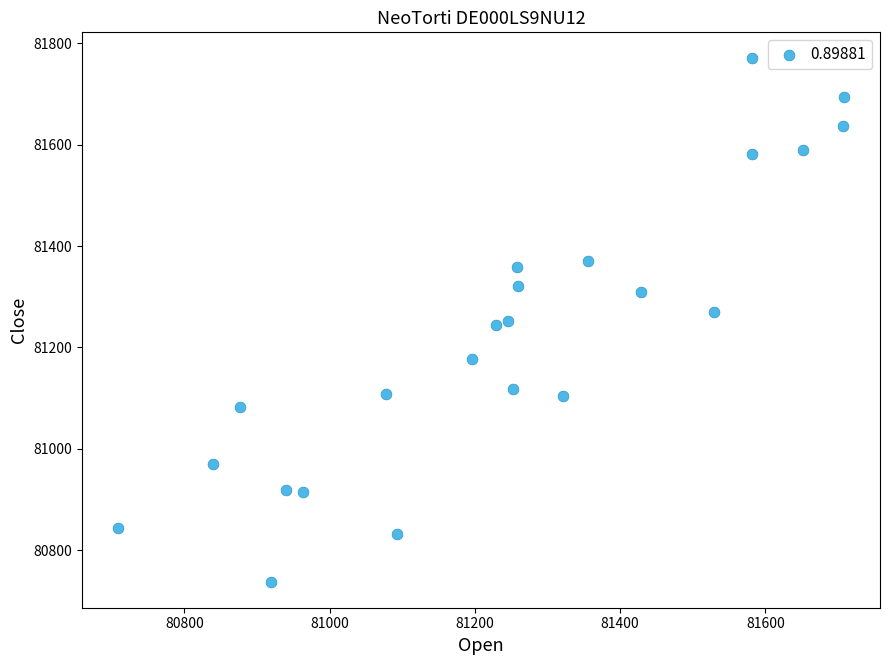

What is the range of Y values (max minus min)?

1032